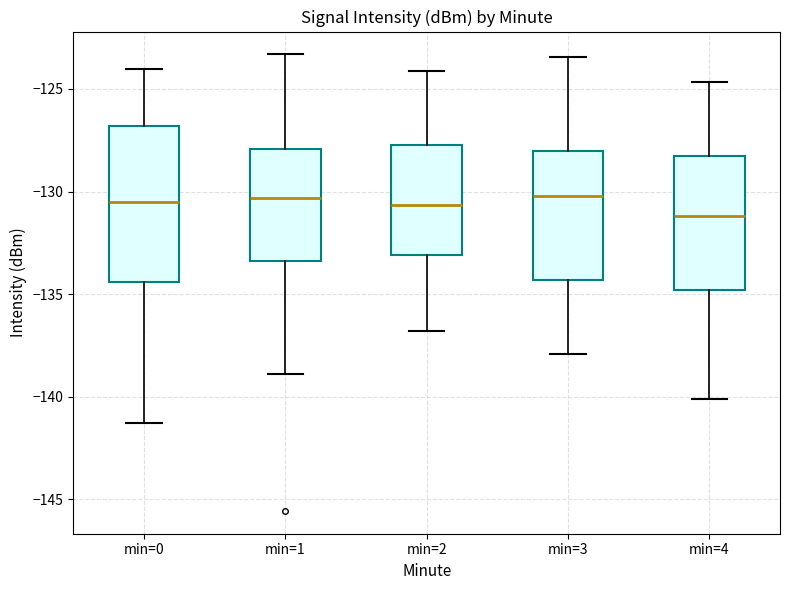

Reading left to right, transcribe this box plot: for each box, give where its median line is, the range the box spans, and where its two whiskers end, as read against the y-axis. The values are not printed on the chart, so give them approximately, as read against the axis.

min=0: median -130.5, box -134.5 to -127.0, whiskers -141.5 to -124.0
min=1: median -130.5, box -133.5 to -128.0, whiskers -139.0 to -123.5
min=2: median -130.5, box -133.0 to -127.5, whiskers -137.0 to -124.0
min=3: median -130.0, box -134.5 to -128.0, whiskers -138.0 to -123.5
min=4: median -131.0, box -135.0 to -128.5, whiskers -140.0 to -124.5